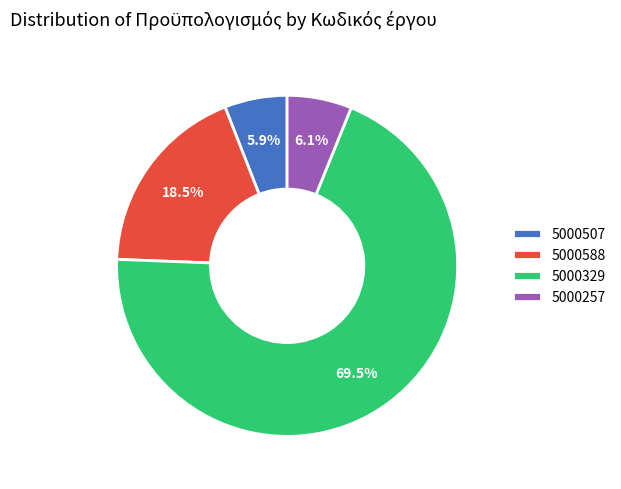

Between 5000588 and 5000257, which is larger?

5000588